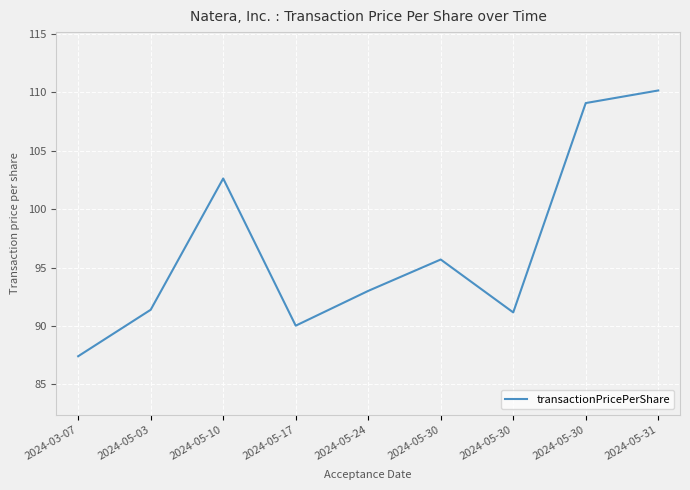

What is the change in value from 2024-03-07 to 2024-05-10?

+15.2